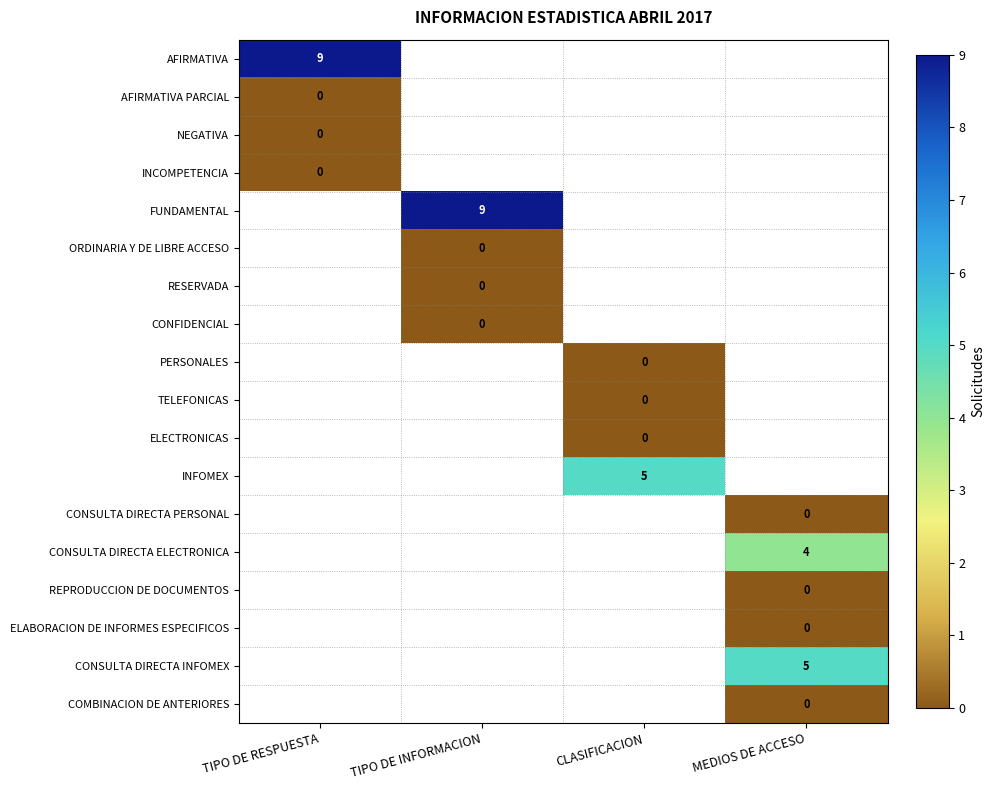

At how many categories does at least one series exceed 3?

4